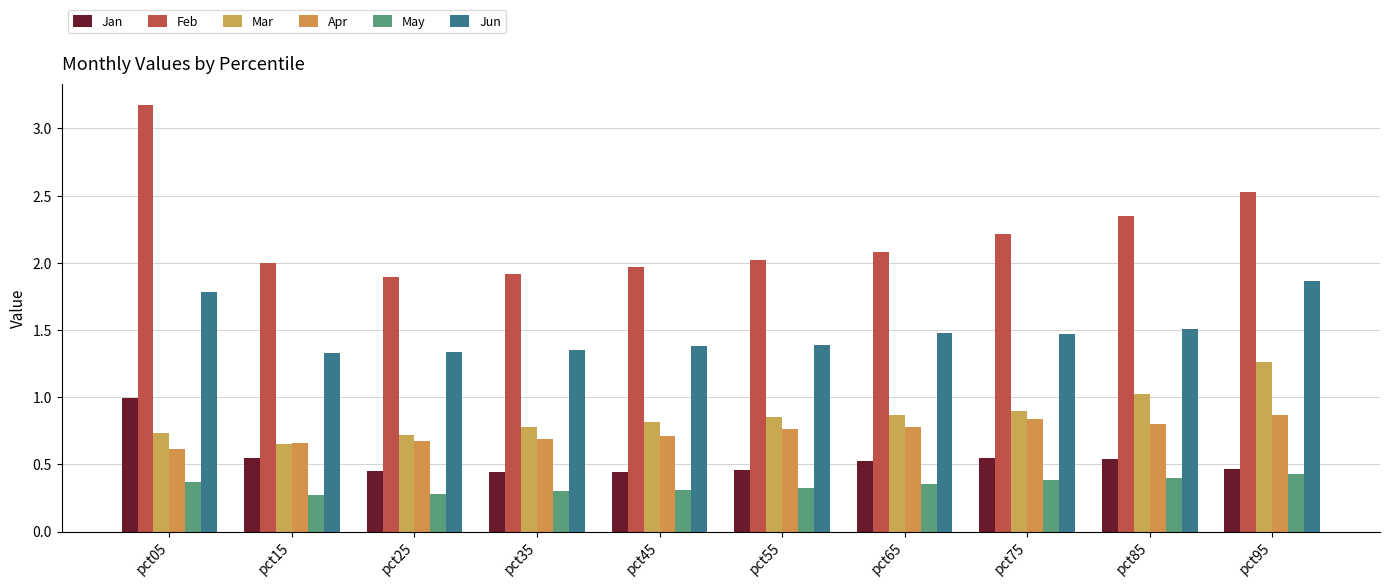

What is the difference between the maximum and minimum values in the May series?

0.2